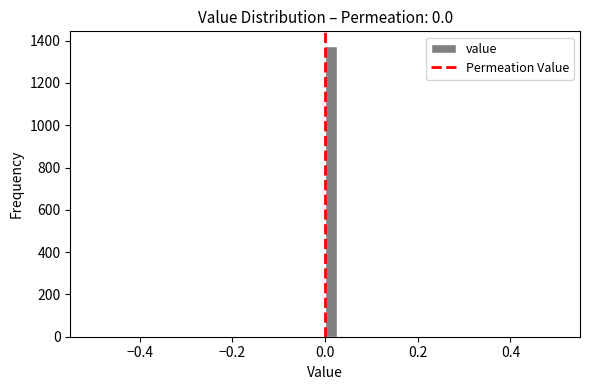

Around what value on the x-axis is the tallest bar? Give the approximate position of its centre, as read against the axis.

0.02